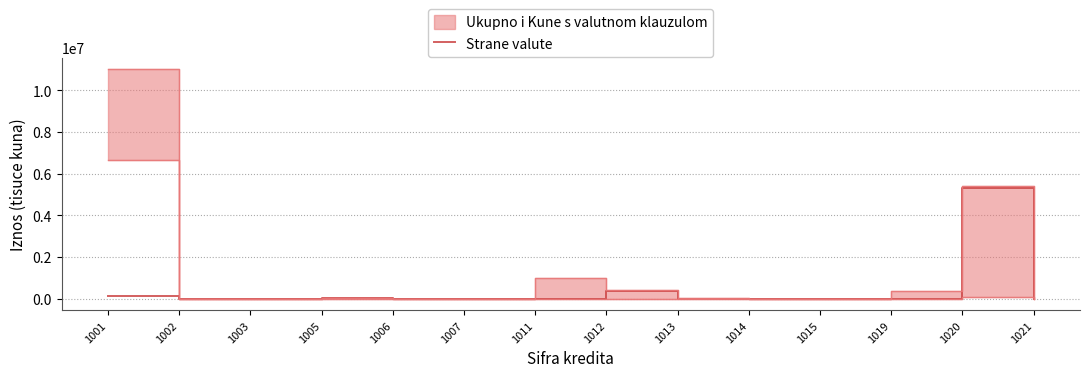

The chart shows a value of 0 at 1011. True or false?

True